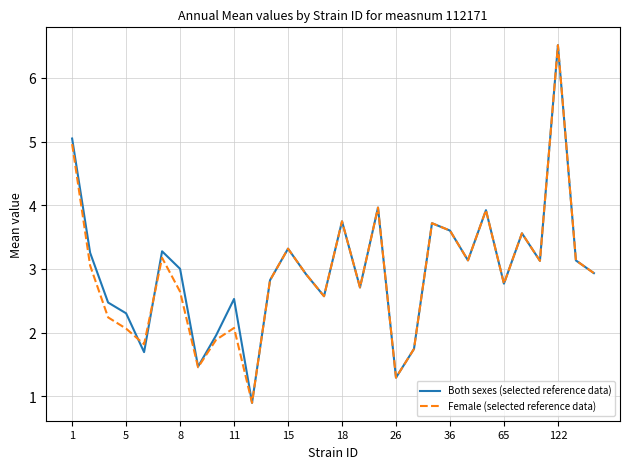

How many values in the Both sexes (selected reference data) series exceed 3?

15